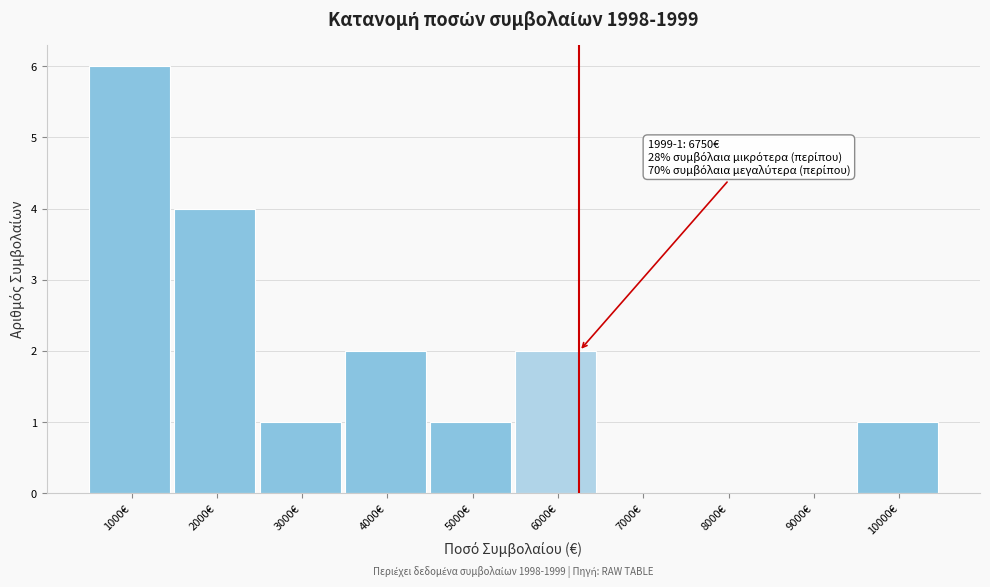

Reading left to right, list all the values displayed in this chart.

1000€=6	2000€=4	3000€=1	4000€=2	5000€=1	6000€=2	7000€=0	8000€=0	9000€=0	10000€=1